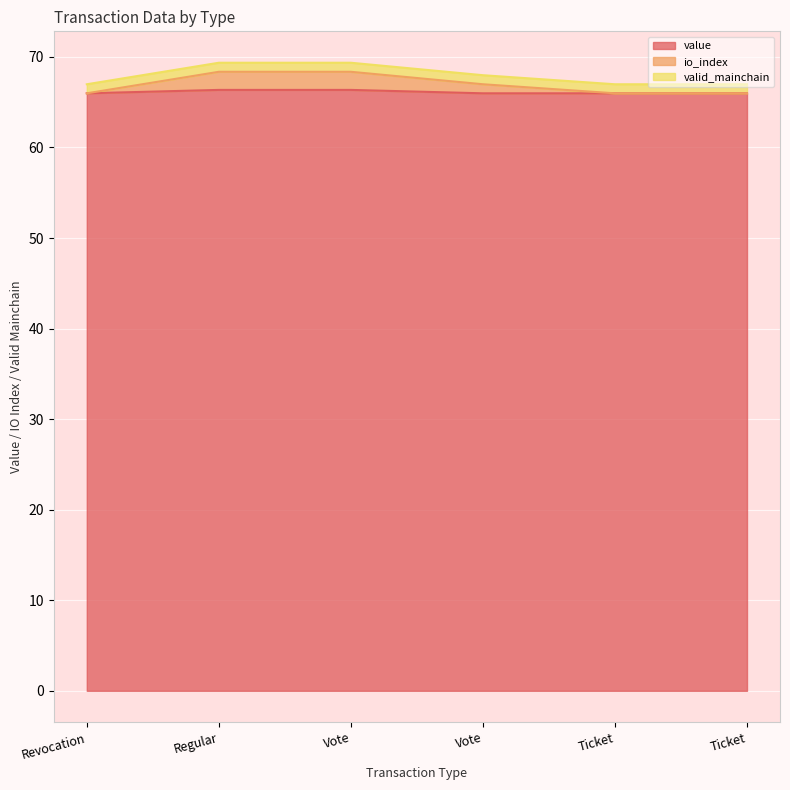

What is the value of the io_index point at the 3rd from the left?

68.4